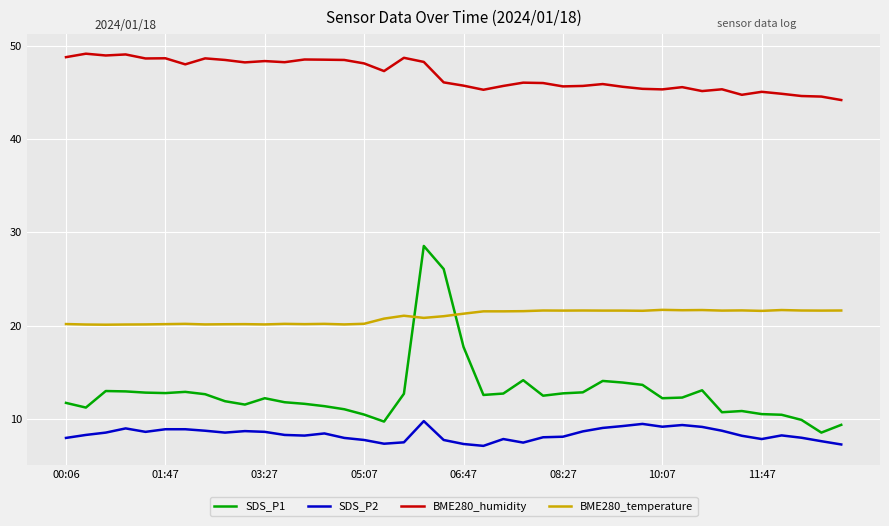

True or false: BME280_humidity has more than 0 points higher than both neighbors.

True